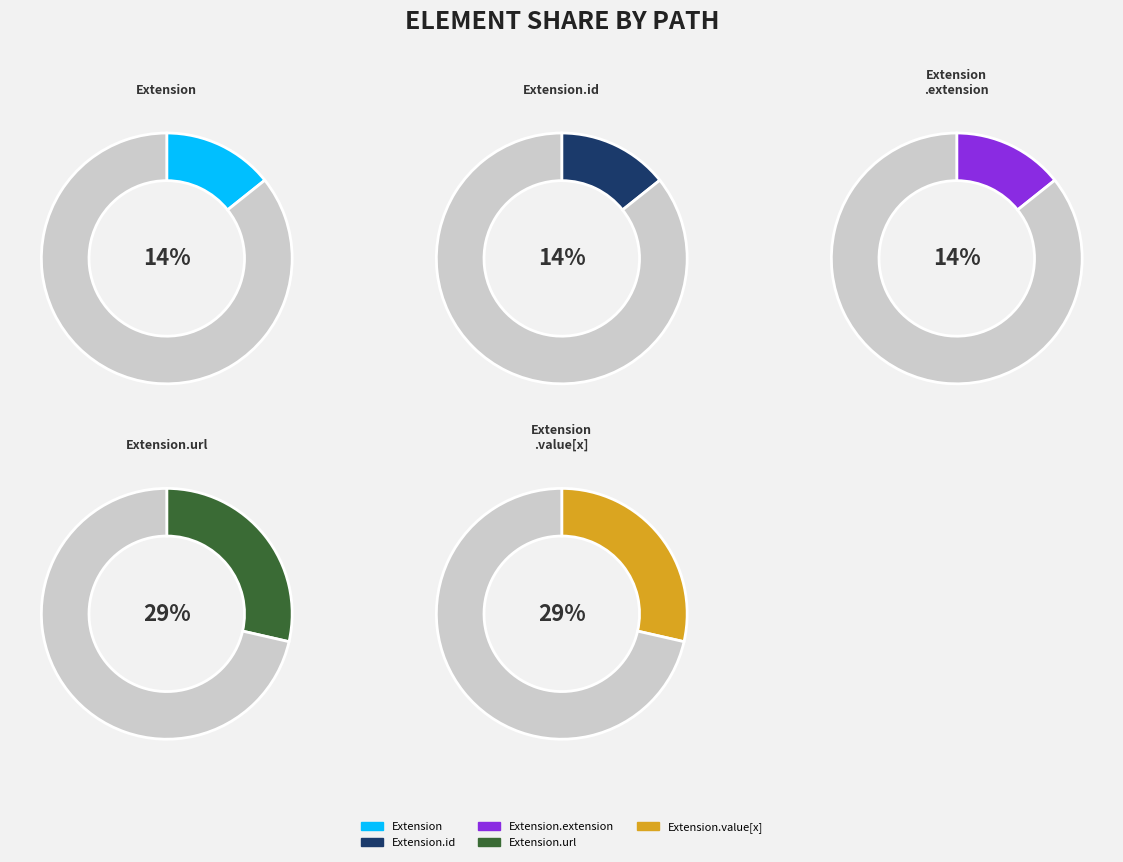

What is the smallest slice in the pie chart?

Extension